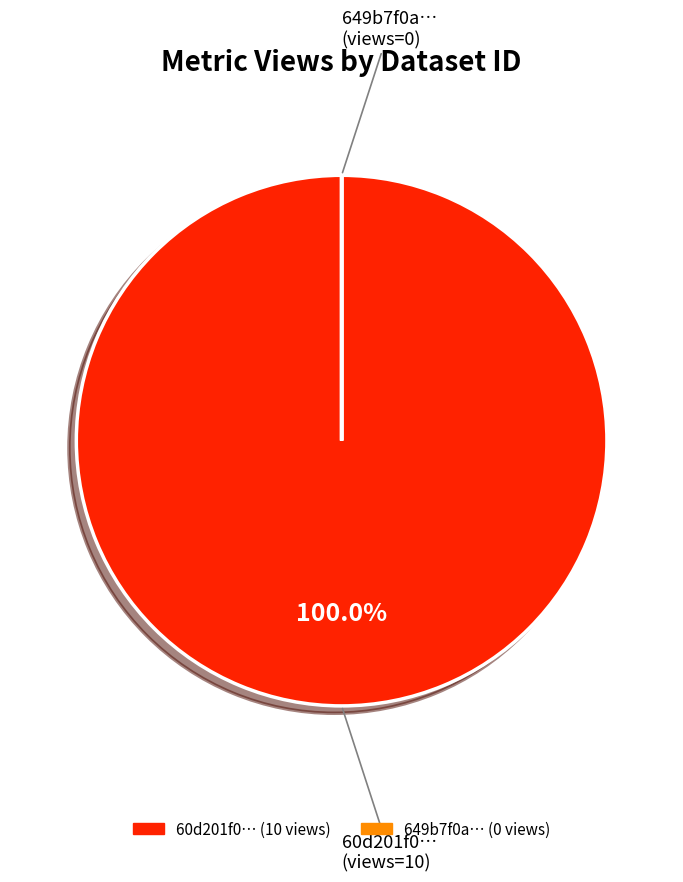

Does any single category account for the majority?

Yes